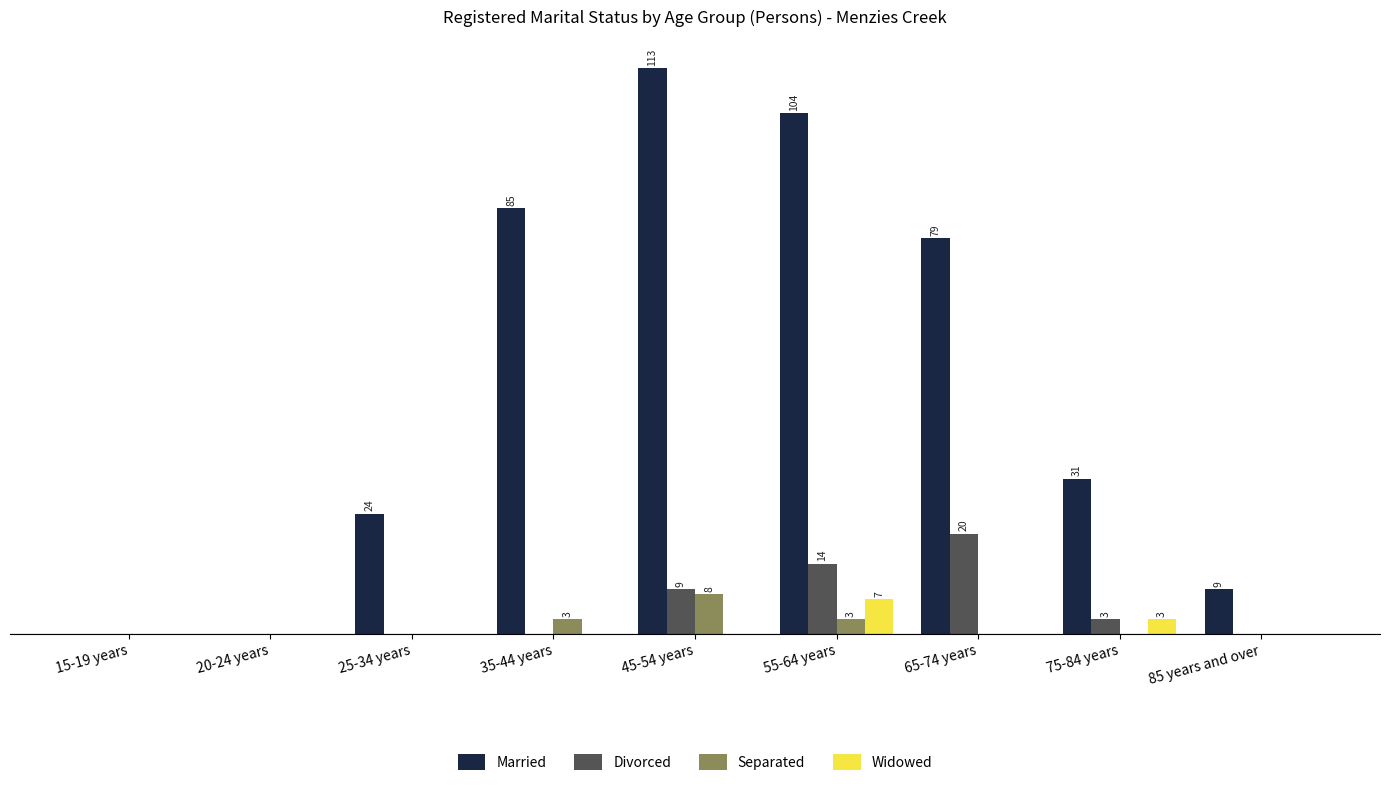

Does the chart contain stacked bars?

No